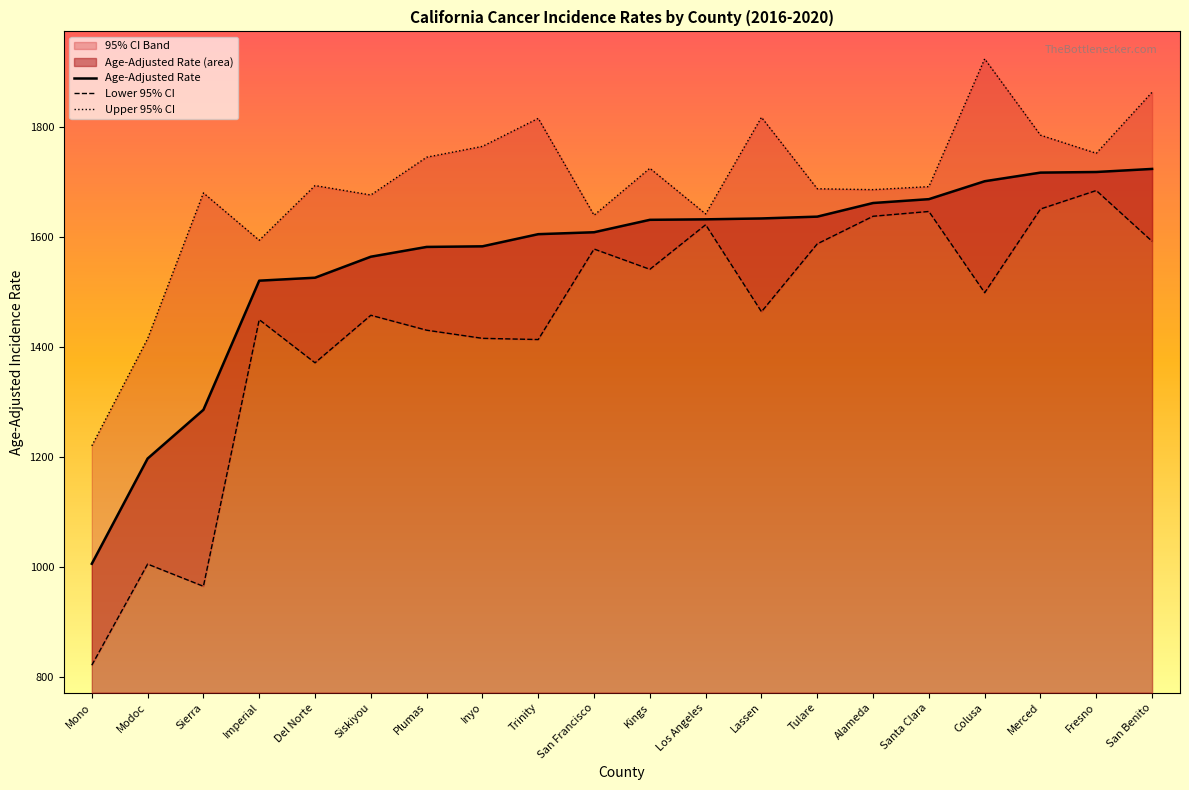

Count the number of data series in this chart.

3